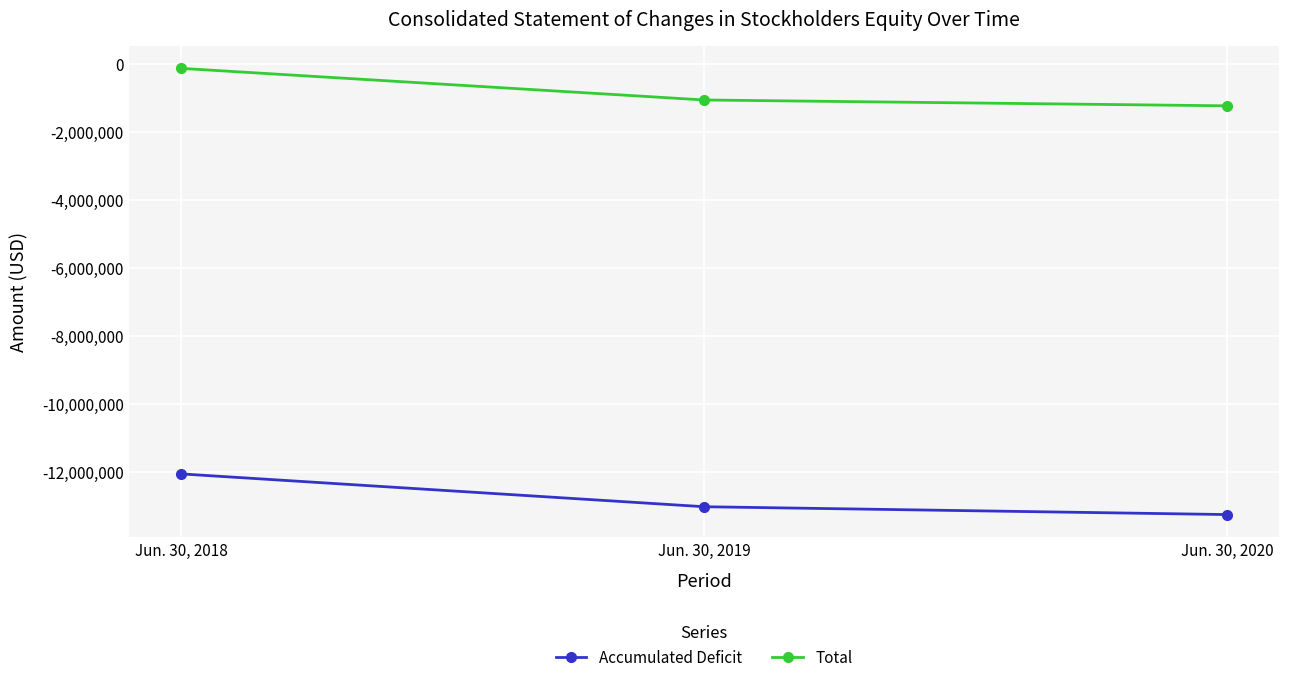

Is it true that Accumulated Deficit equals -18850859 at Jun. 30, 2019?

False